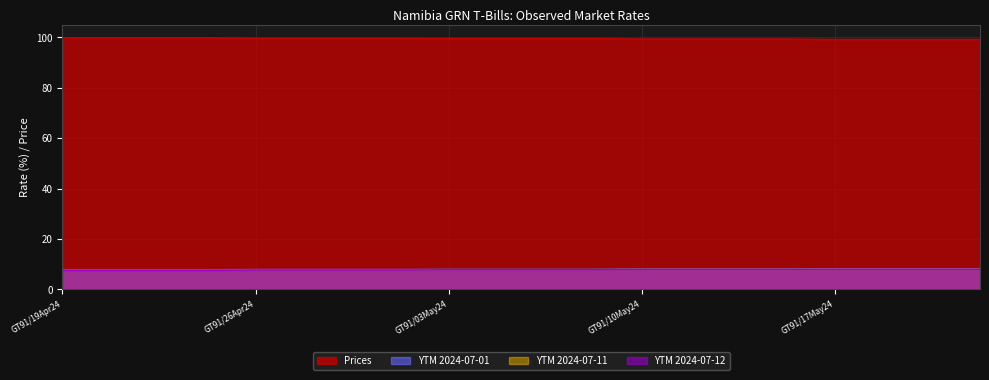

At which label does Prices reach its minimum?

GT91/17May24